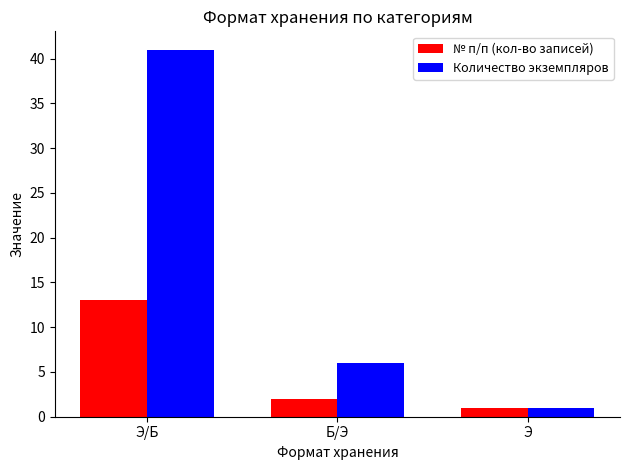

Reading left to right, transcribe all the data shown in this chart.

№ п/п (кол-во записей): 13	2	1
Количество экземпляров: 41	6	1